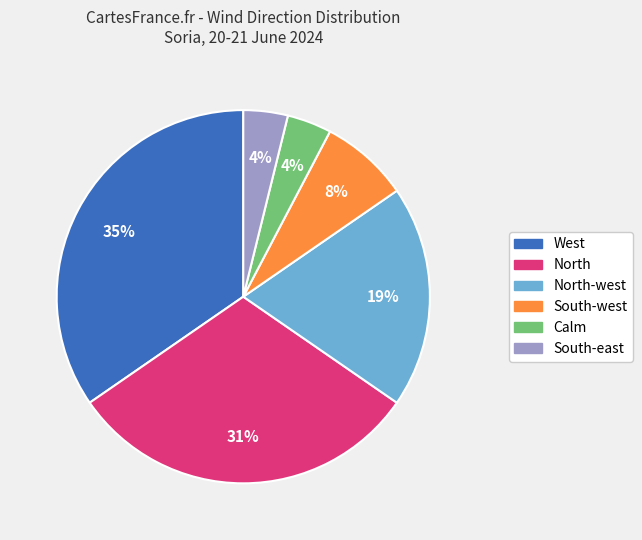

What is the largest slice in the pie chart?

West